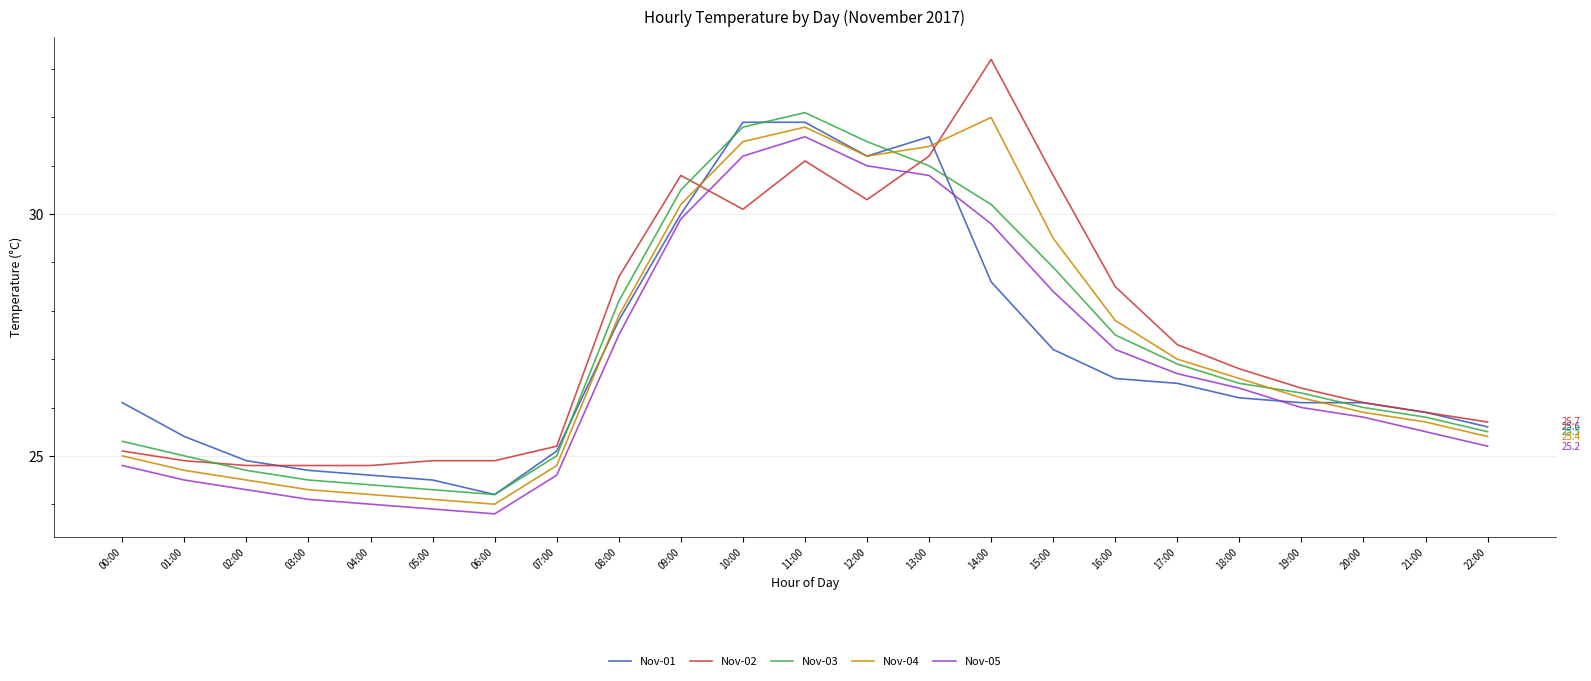

True or false: Nov-05 and Nov-04 cross at least once.

False